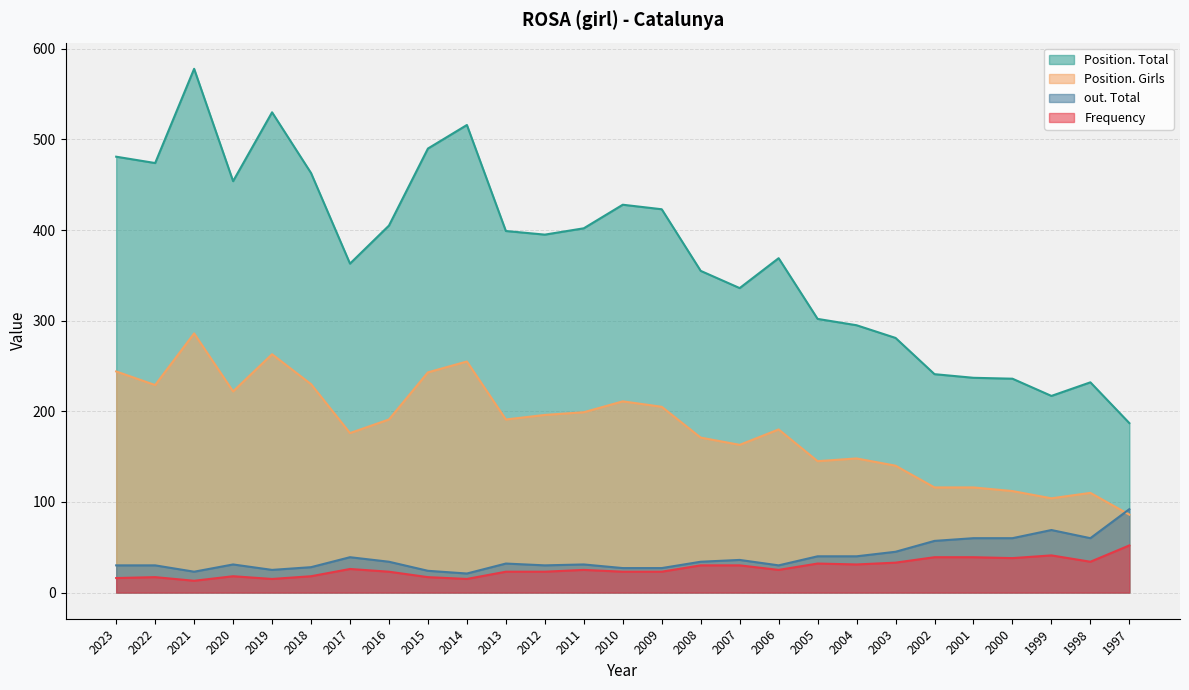

Reading left to right, list all the values displayed in this chart.

Frequency: 16	17	13	18	15	18	26	23	17	15	23	23	25	23	23	30	30	25	32	31	33	39	39	38	41	34	52
Position. Total: 481	474	578	454	530	463	363	405	490	516	399	395	402	428	423	355	336	369	302	295	281	241	237	236	217	232	187
Position. Girls: 244	229	286	222	263	230	176	191	243	255	191	196	199	211	205	171	163	180	145	148	140	116	116	112	104	110	86
out. Total: 30	30	23	31	25	28	39	34	24	21	32	30	31	27	27	34	36	30	40	40	45	57	60	60	69	60	92